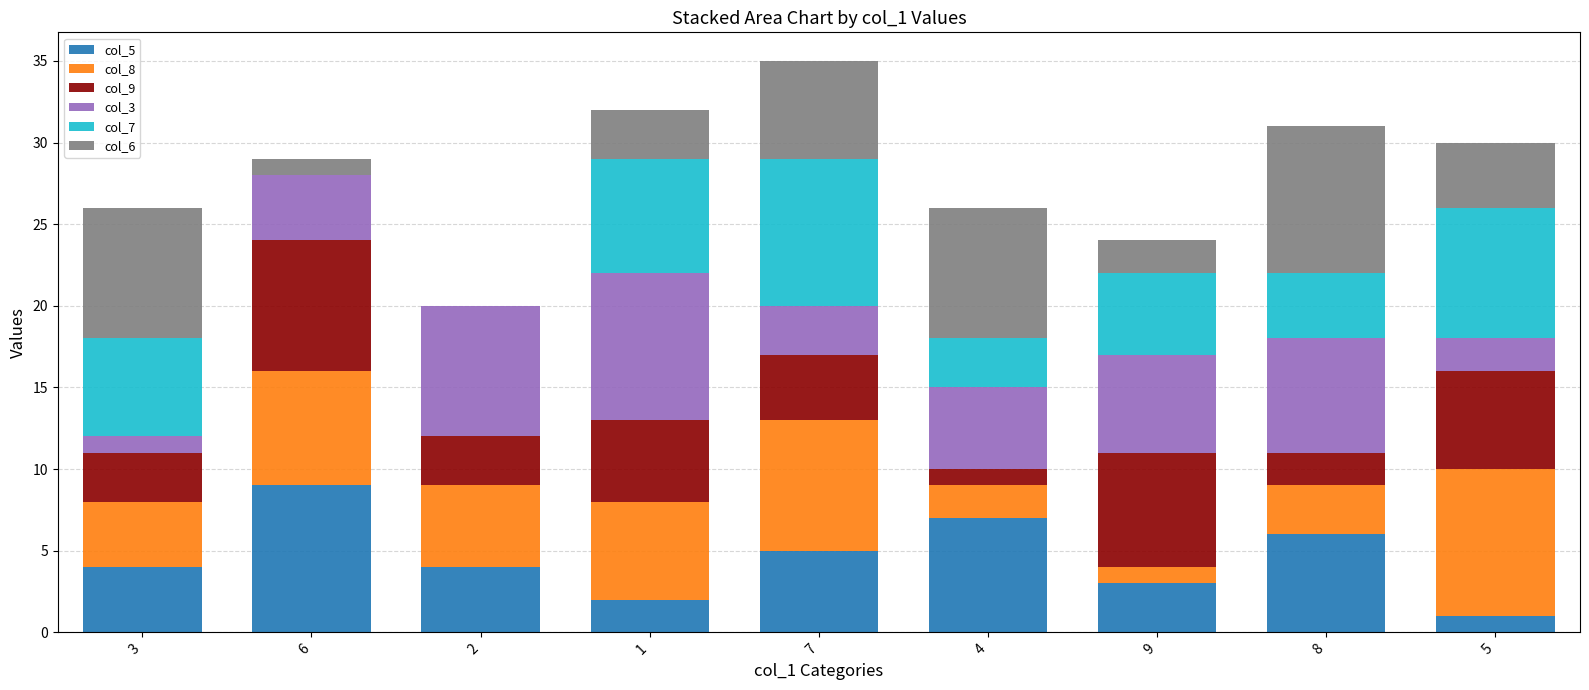

Is it true that col_5 equals 2 at 6?

False